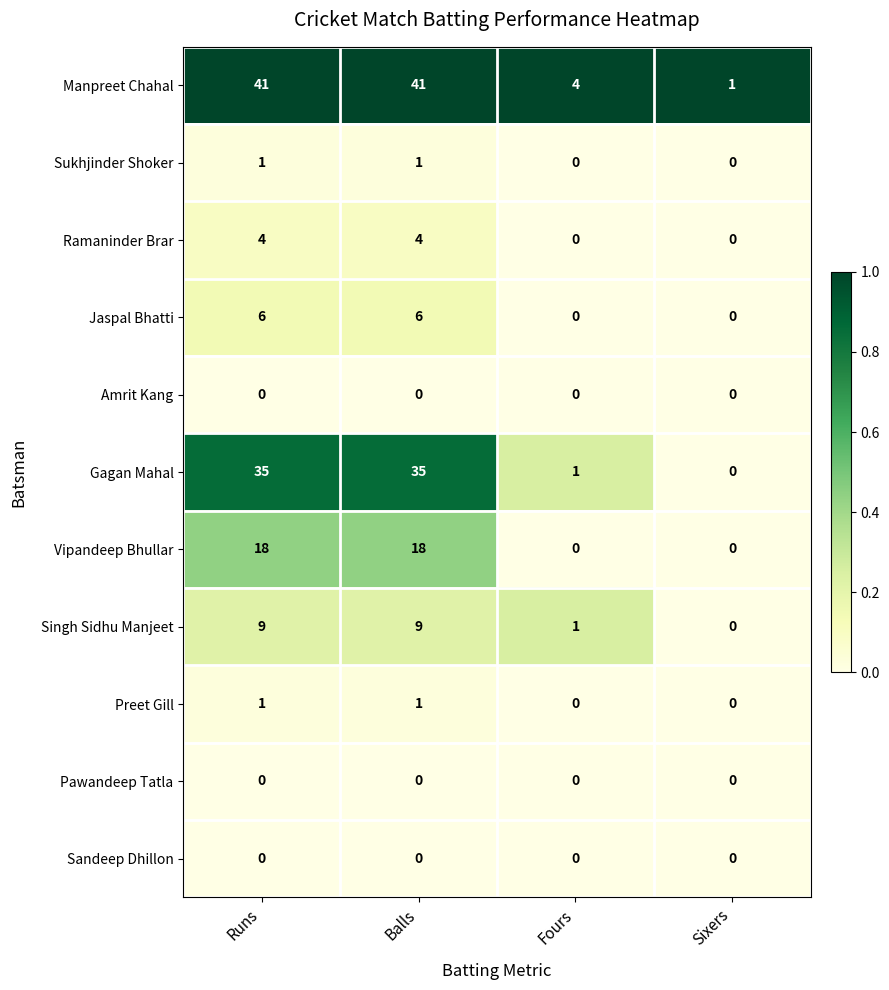

What is the greatest value displayed?

41